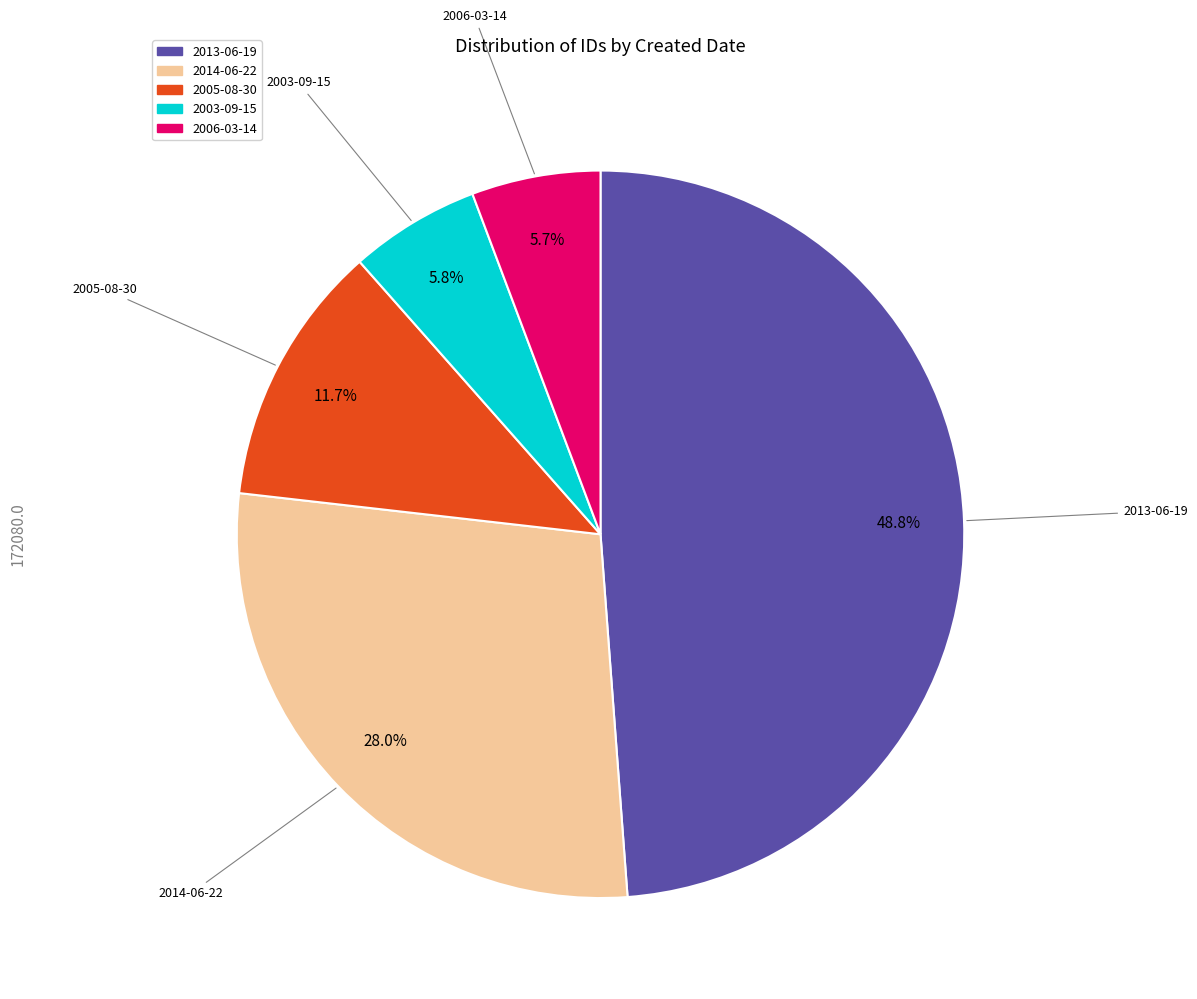

Does any single category account for the majority?

No